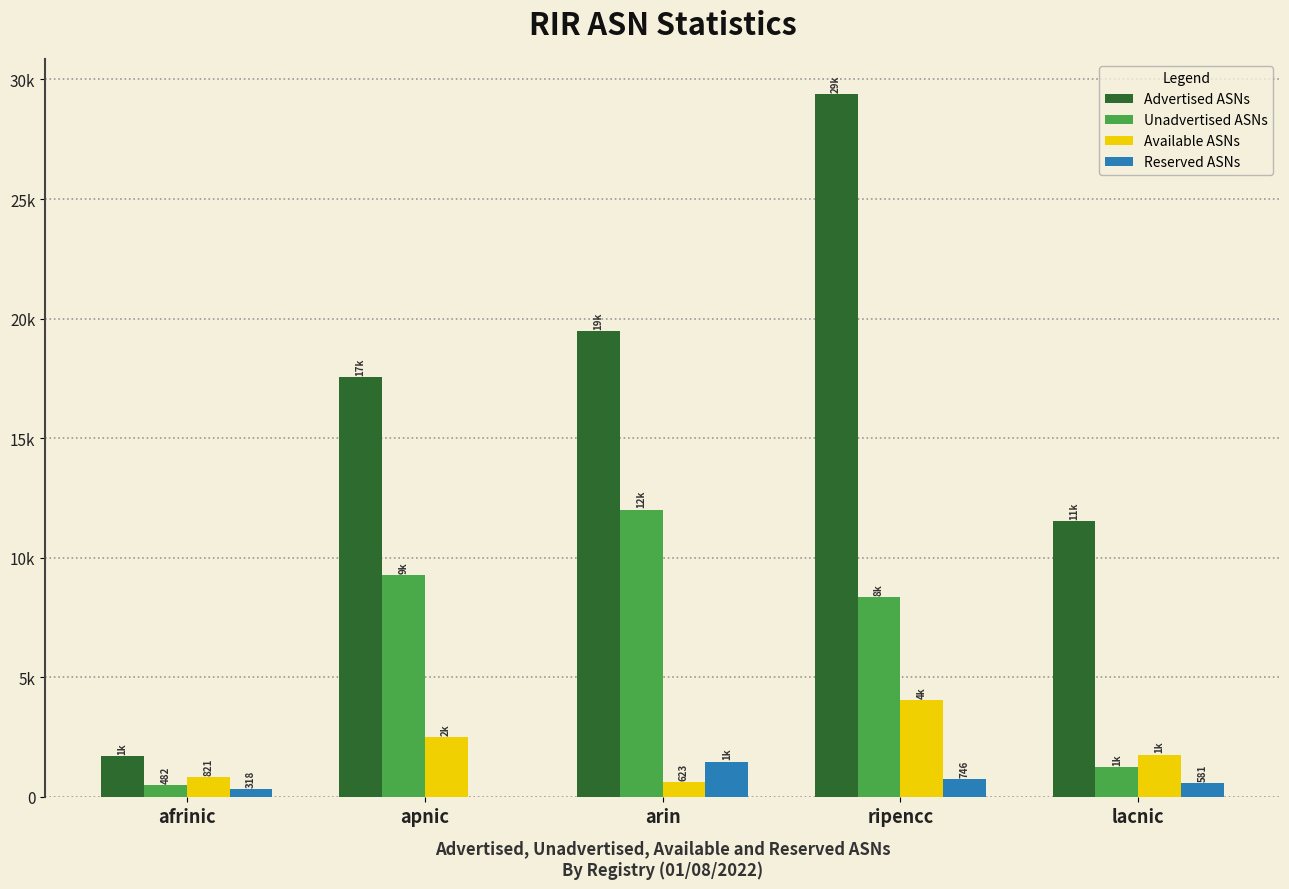

Where does the Unadvertised ASNs series first go above 8354?

apnic